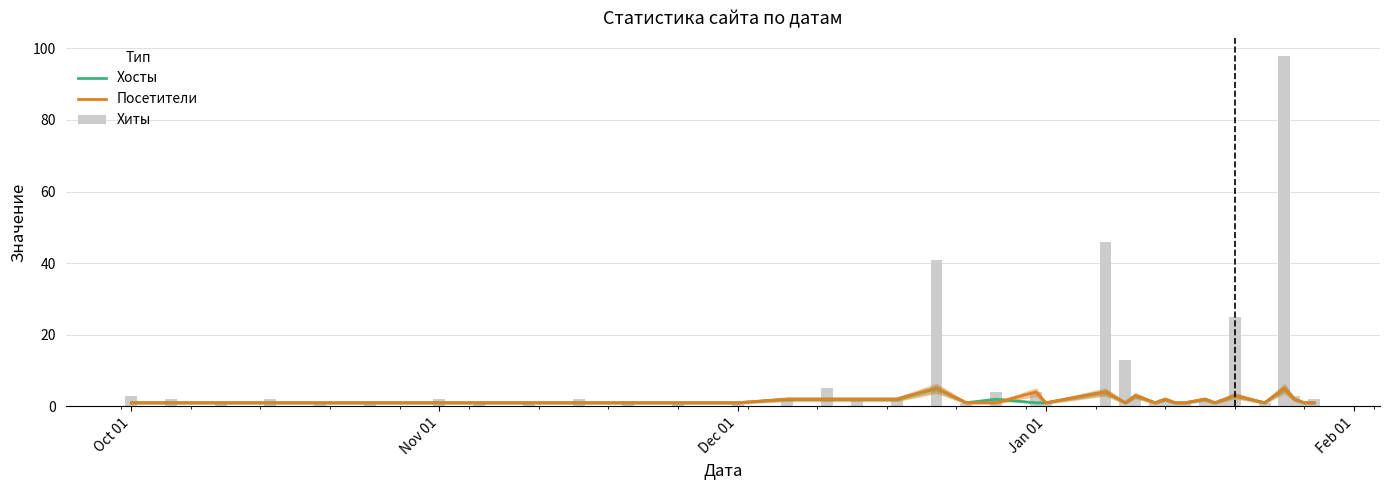

What position from the left is Feb 01?

5